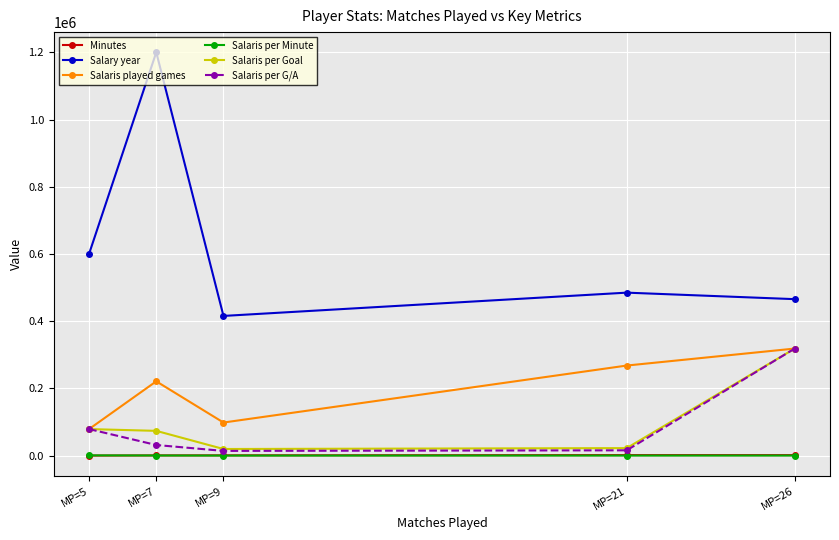

What is the maximum value shown in the chart?

1200000.0